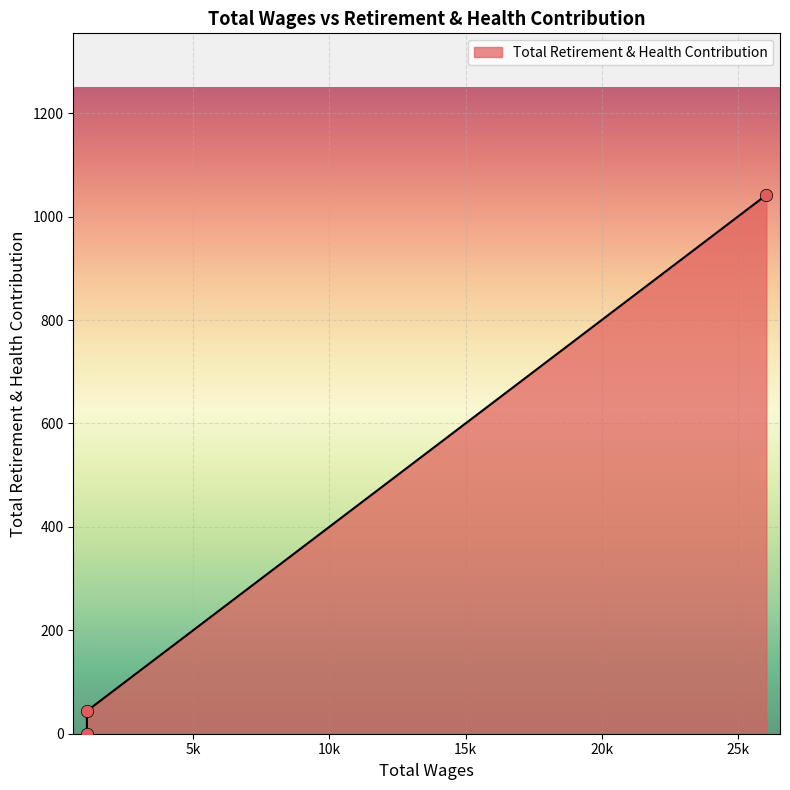

What is the change in value from 1109.0 to 1109.0?

-44